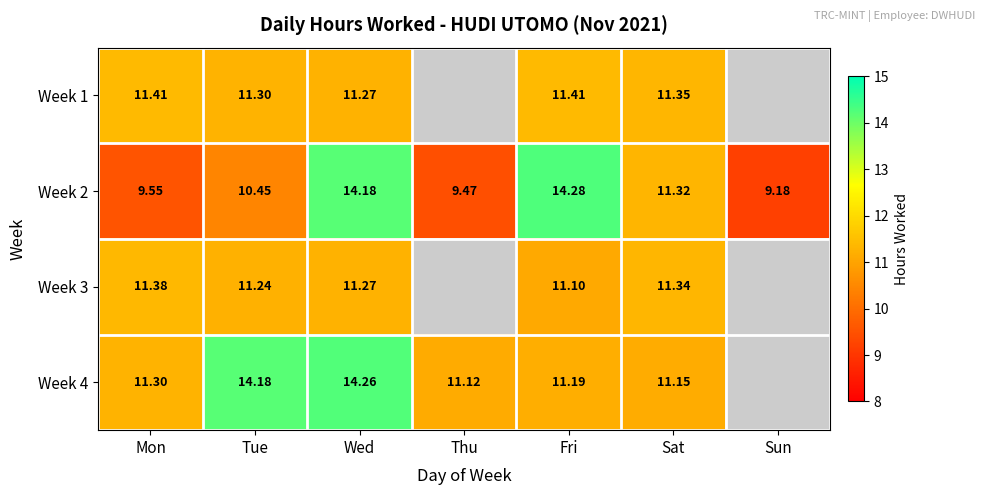

At which label does Week 2 reach its minimum?

Sun